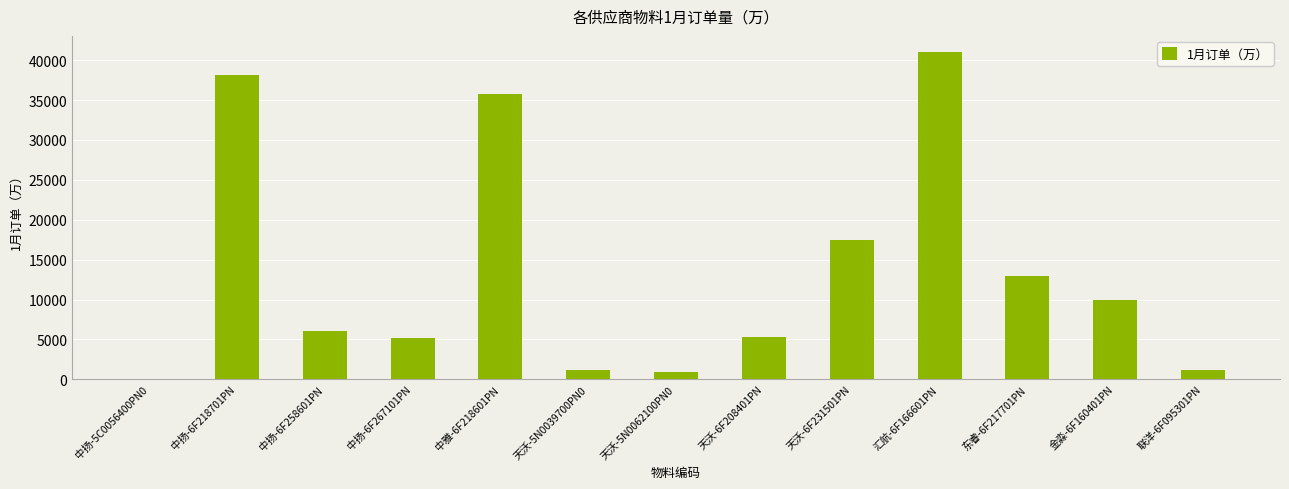

What is the sum of all values?

174923.0